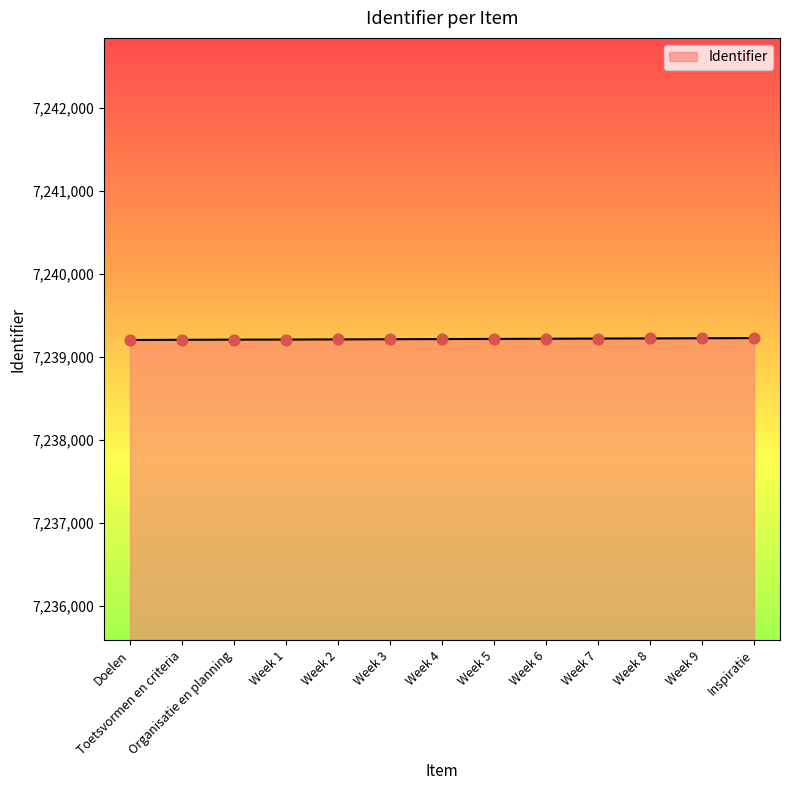

What is the change in value from Week 3 to Inspiratie?

+14